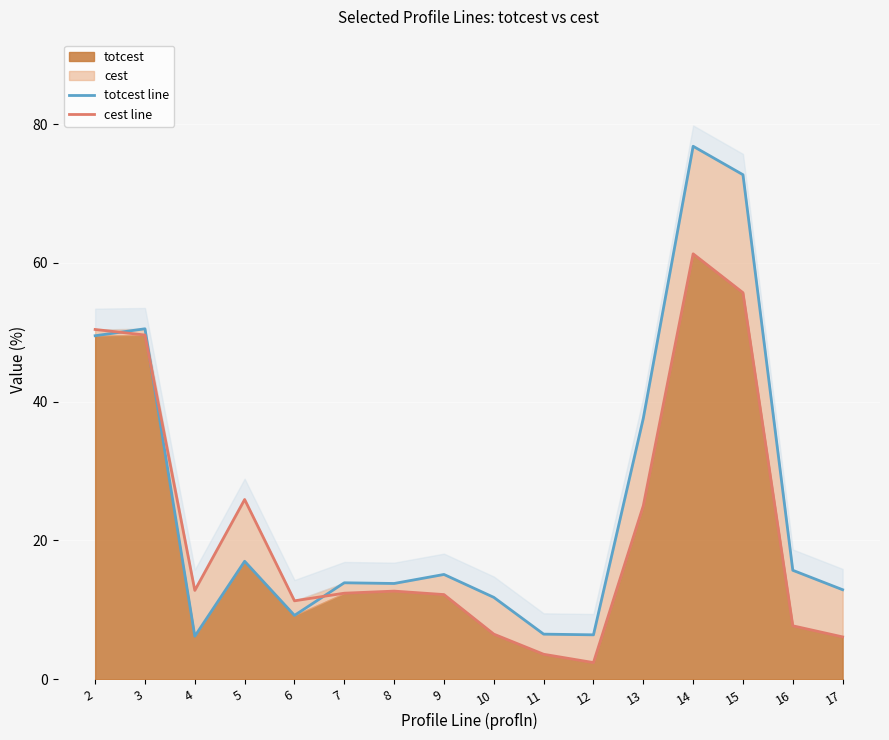

List the labels in order of cest line value, largest first.

14, 15, 2, 3, 5, 13, 4, 8, 7, 9, 6, 16, 10, 17, 11, 12